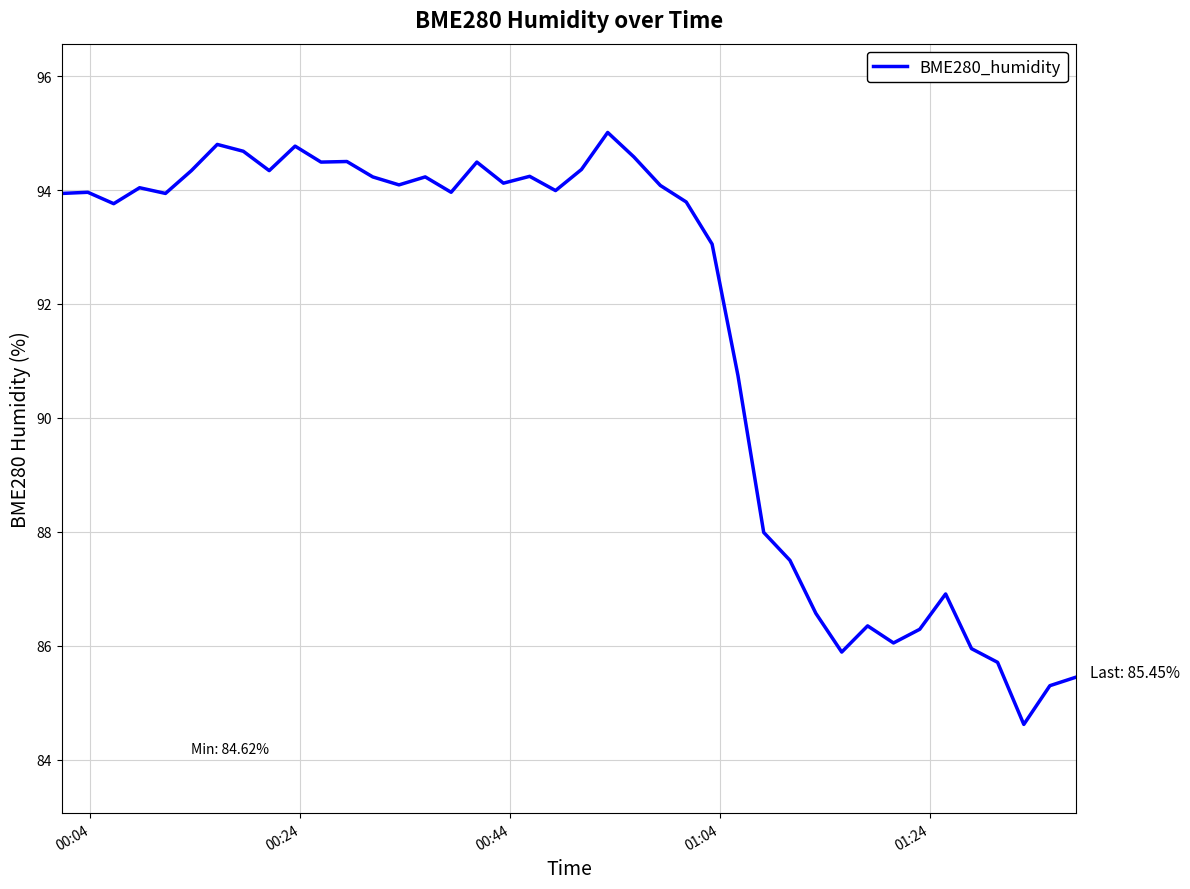

What is the difference between the maximum and minimum values?

10.4